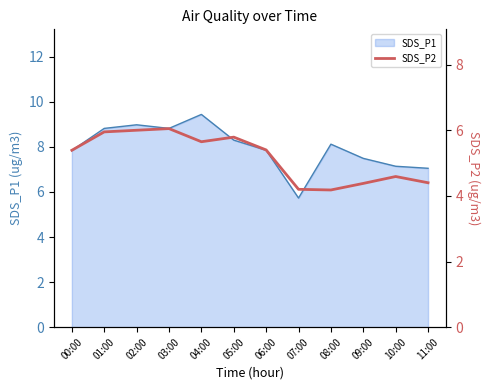

Reading right to left, what are all the values shown in this chart?

11:00=4.4	10:00=4.6	09:00=4.4	08:00=4.2	07:00=4.2	06:00=5.4	05:00=5.8	04:00=5.7	03:00=6.0	02:00=6.0	01:00=6.0	00:00=5.4